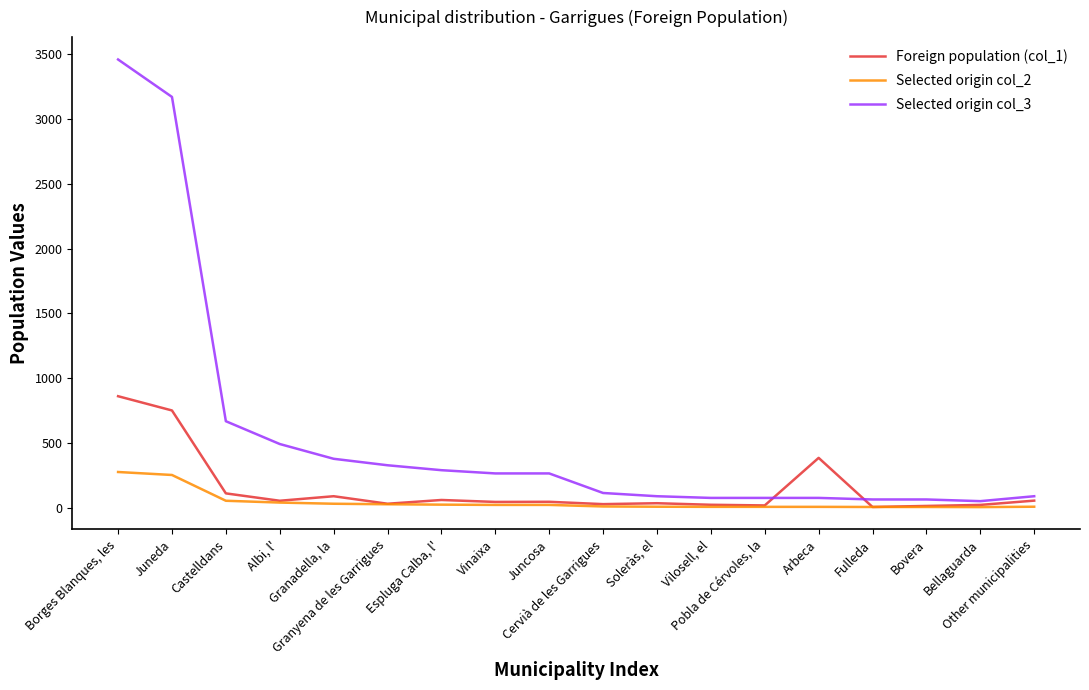

Rank the series by their average value, from lowest to highest.

Selected origin col_2, Foreign population (col_1), Selected origin col_3